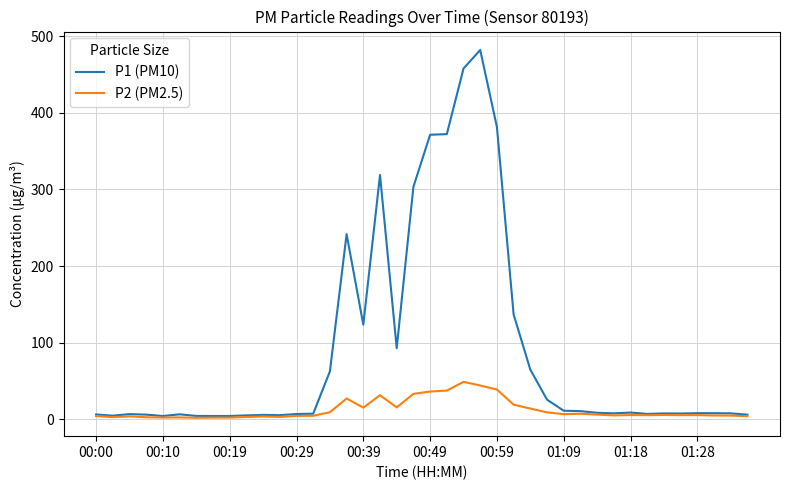

How many distinct data groups are displayed?

2